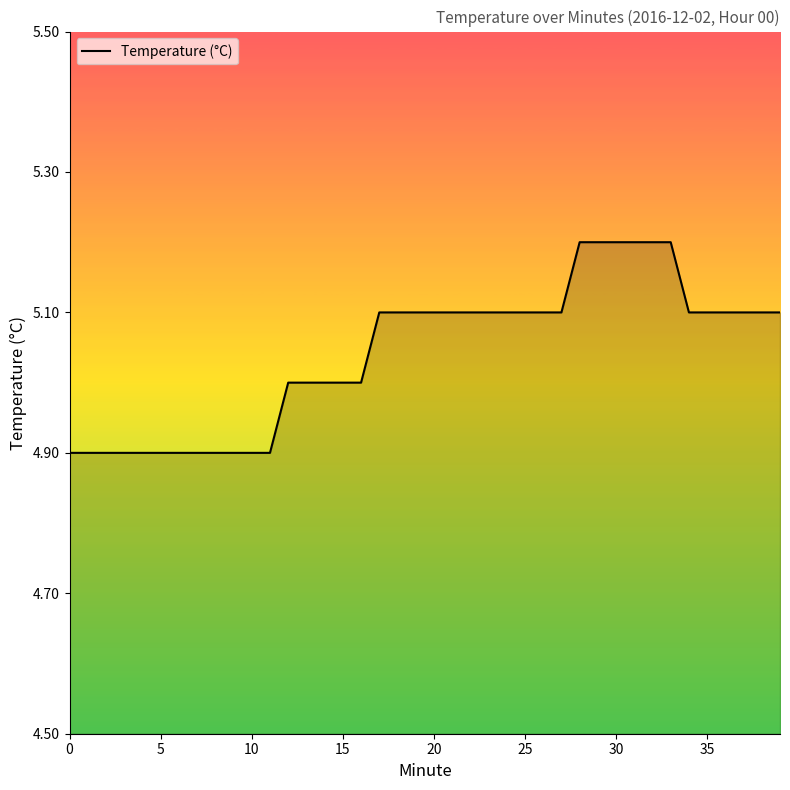

What is the difference between the maximum and minimum values?

0.3